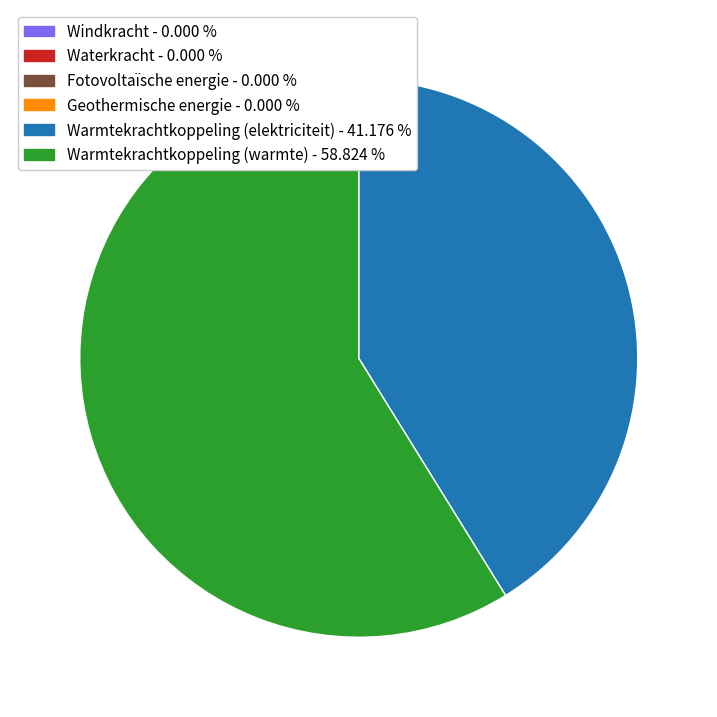

Which slice is the largest?

Warmtekrachtkoppeling (warmte)